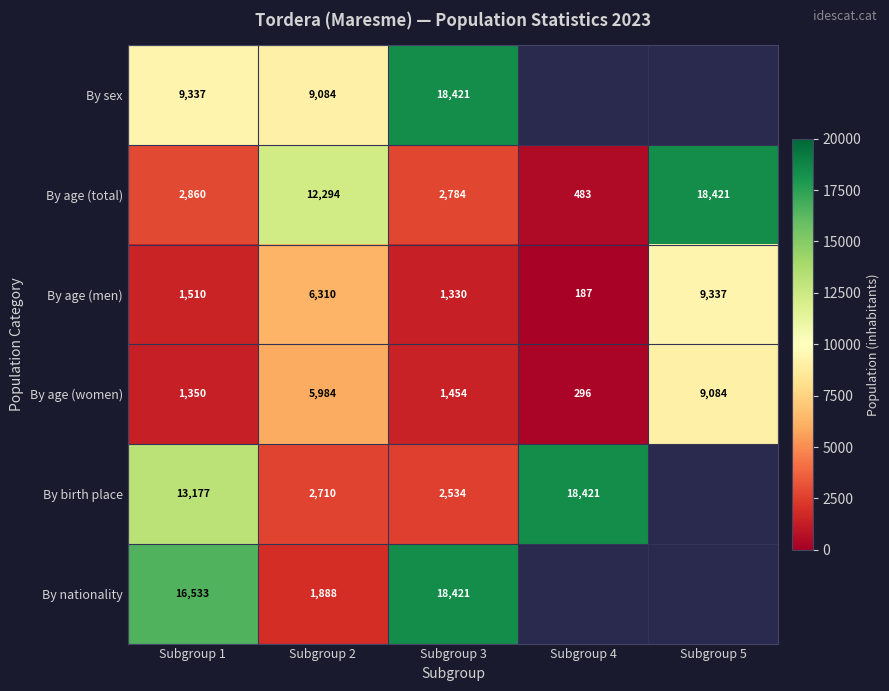

How many values in the By age (men) series are below 1510?

2